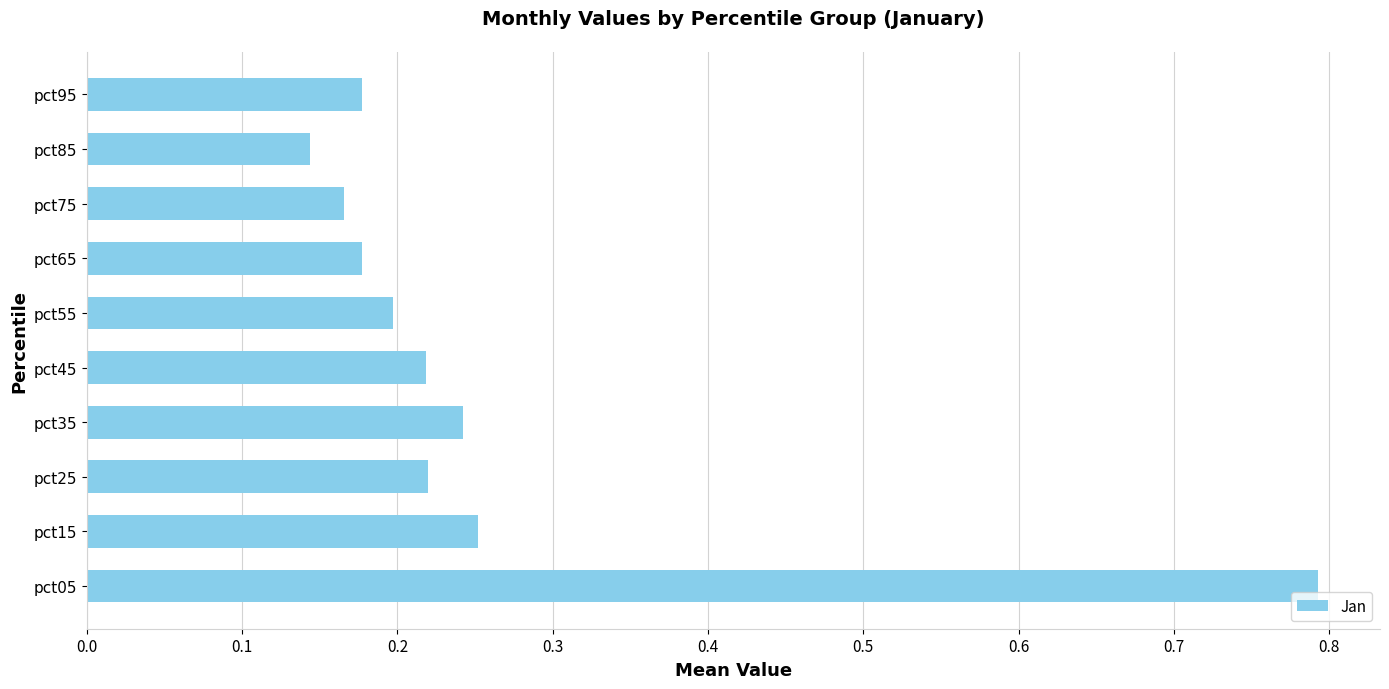

Where is the data nearest to the value 0?

pct85